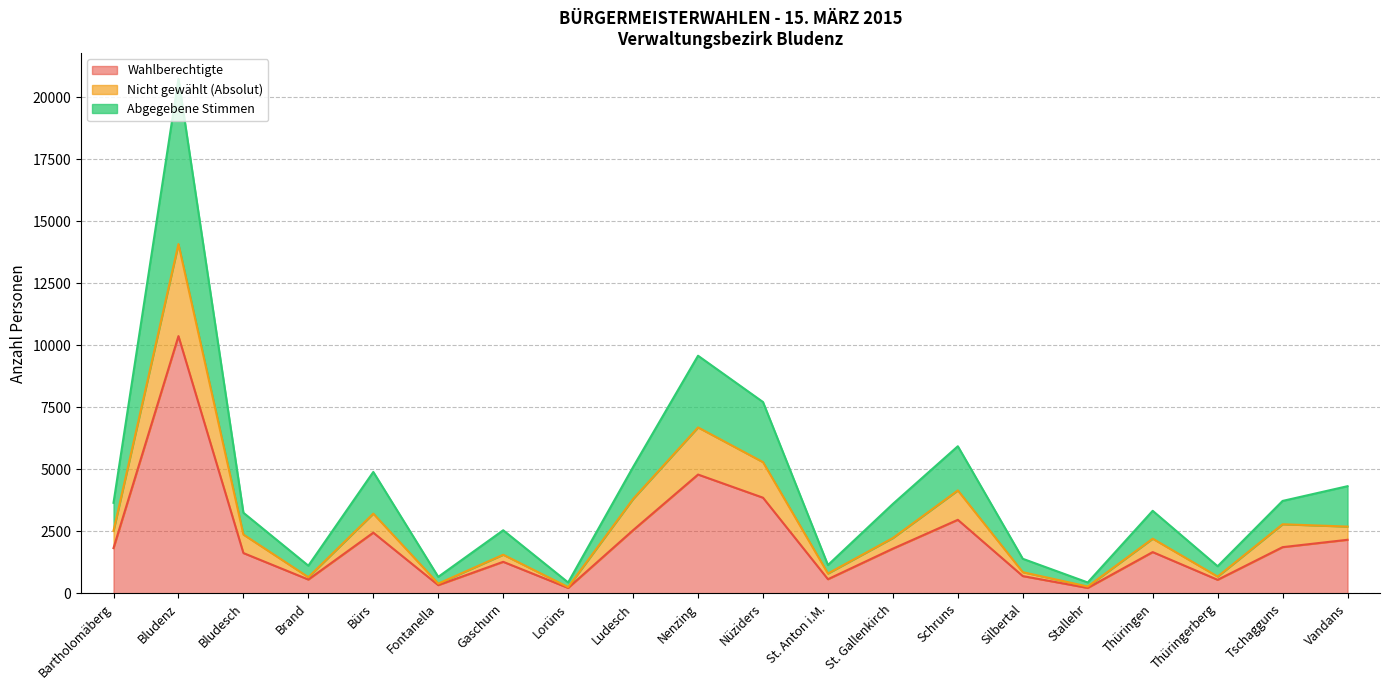

What is the label of the 15th point from the left?

Silbertal